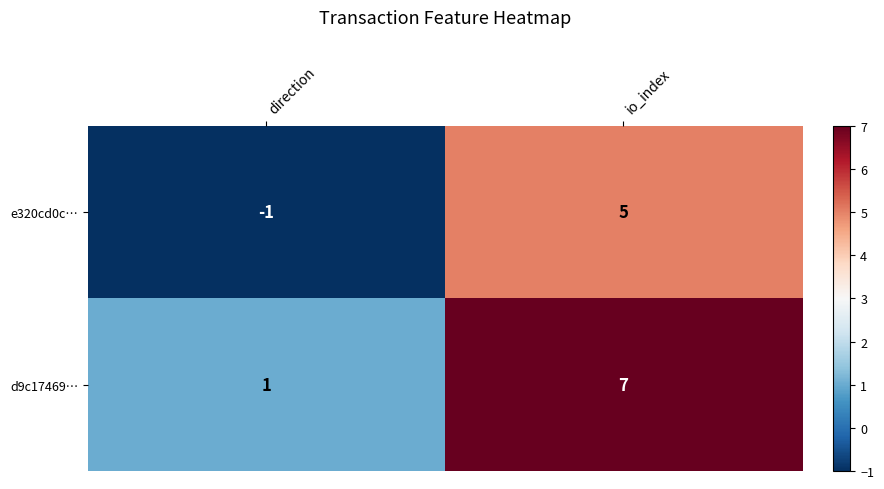

Rank the series by their average value, from highest to lowest.

d9c17469…, e320cd0c…